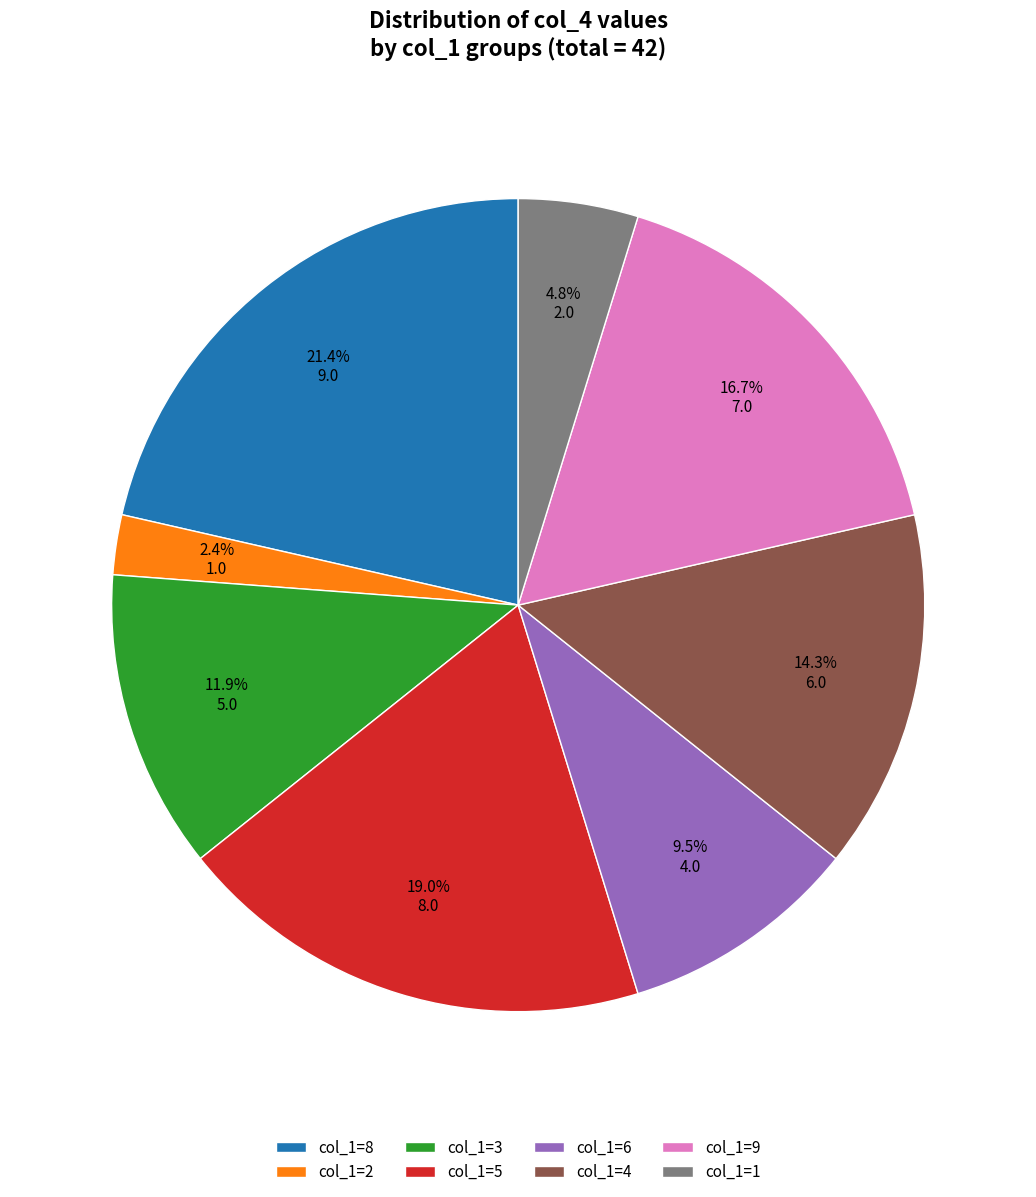

Which has a higher value, col_1=2 or col_1=3?

col_1=3